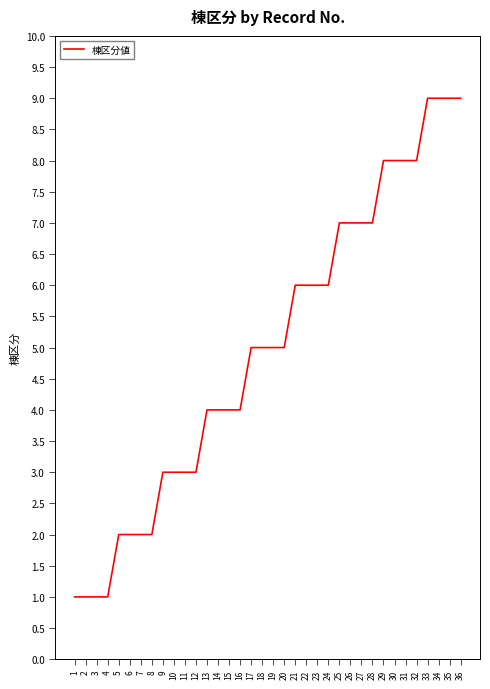

What is the difference between the values at 13 and 29?

4